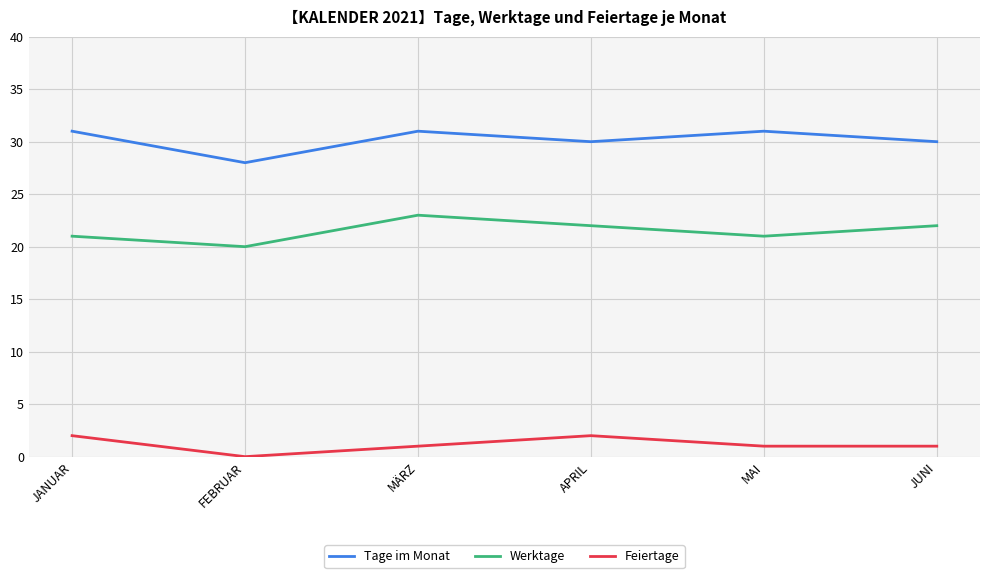

What is the spread (max minus min) of values at MÄRZ?

30